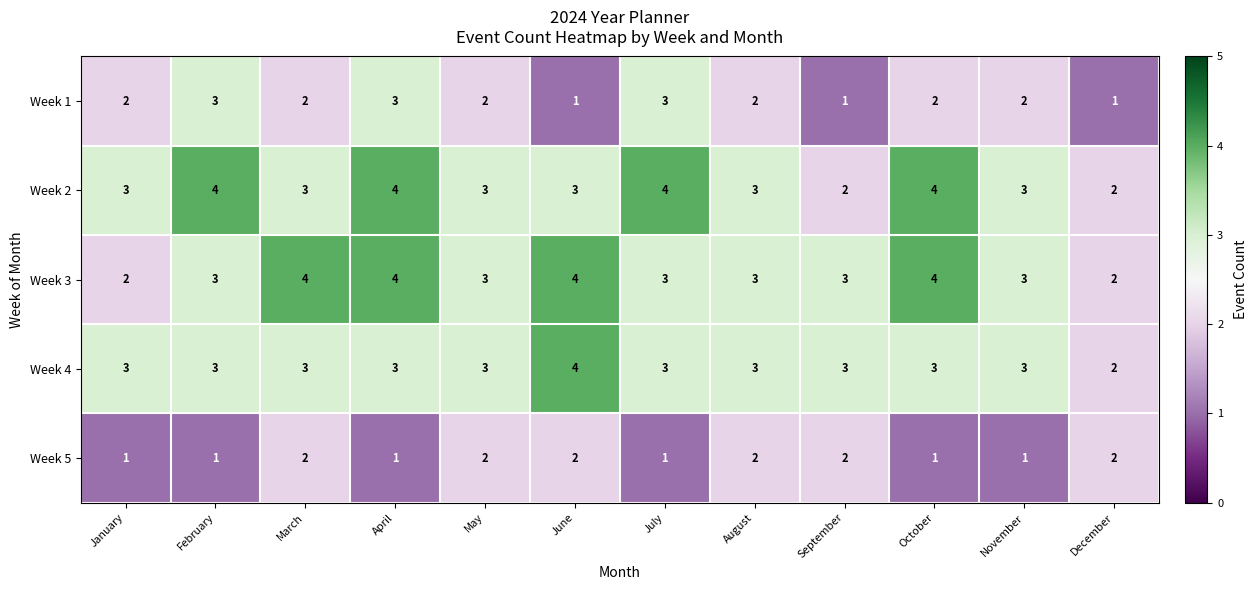

What is the sum of all Week 5 values?

18